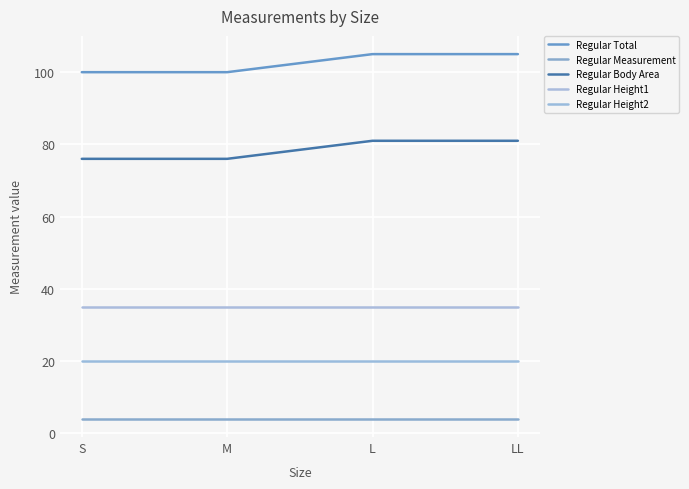

Between M and L, which series saw the biggest shift?

Regular Total